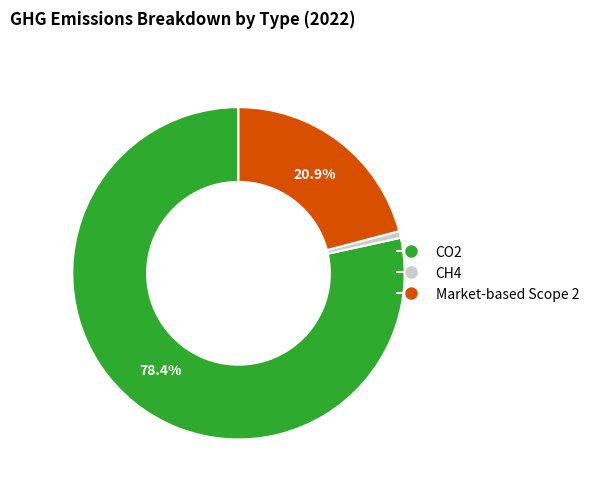

Which category has the biggest portion of the pie?

CO2